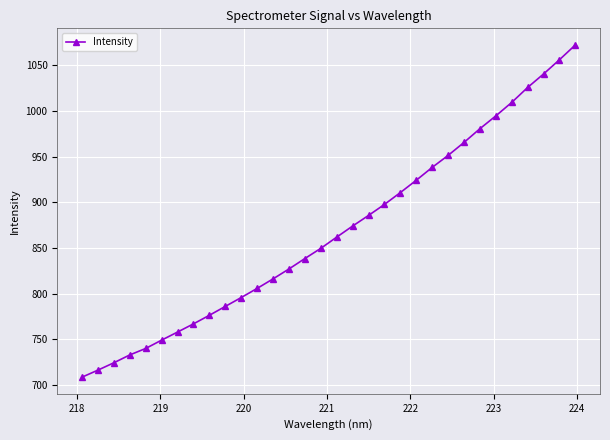

What is the minimum value shown in the chart?

708.4